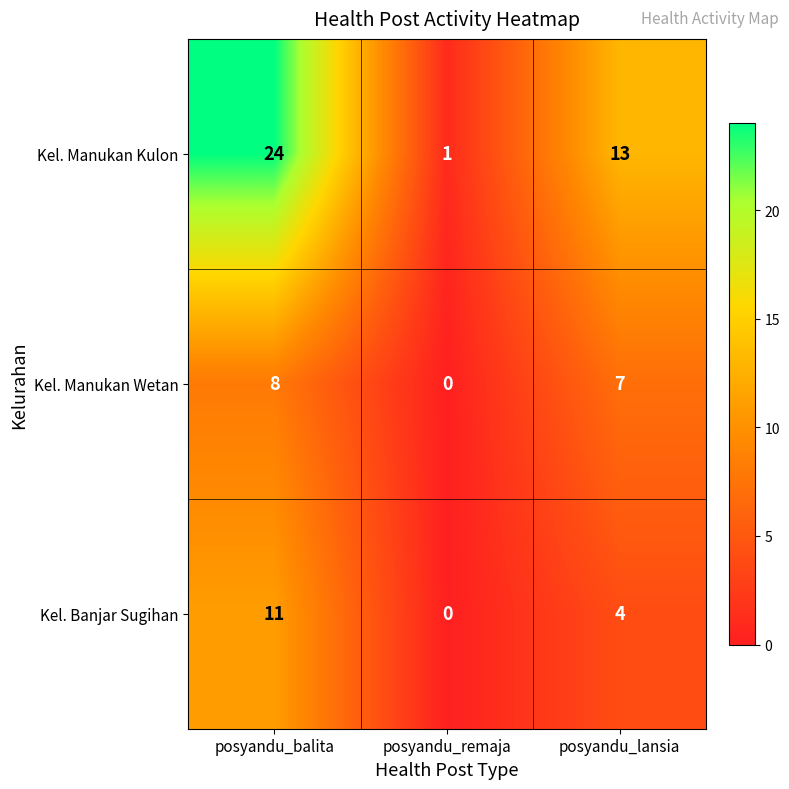

Rank the series at posyandu_lansia from highest to lowest value.

Kel. Manukan Kulon, Kel. Manukan Wetan, Kel. Banjar Sugihan